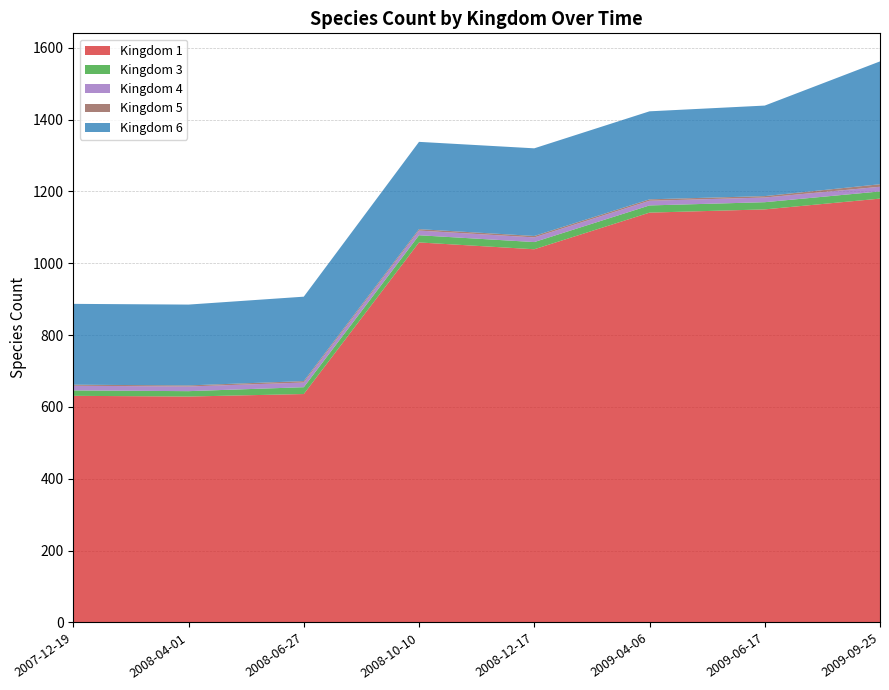

What position from the right is 2008-06-27?

6